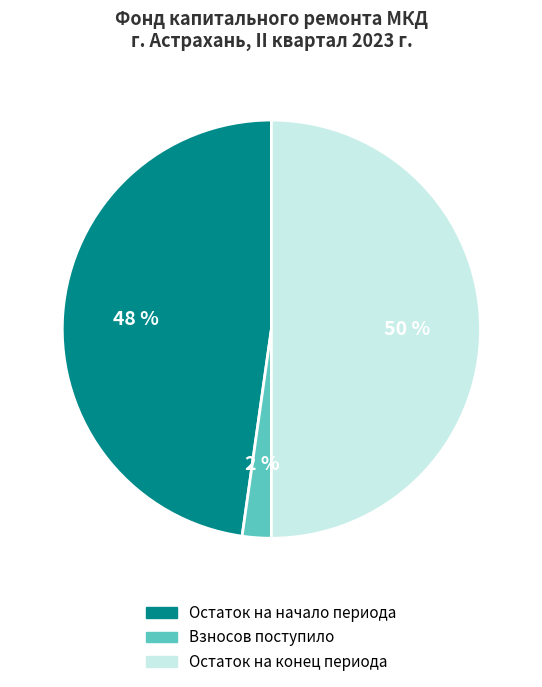

Rank the categories by value from highest to lowest.

Остаток на конец периода, Остаток на начало периода, Взносов поступило